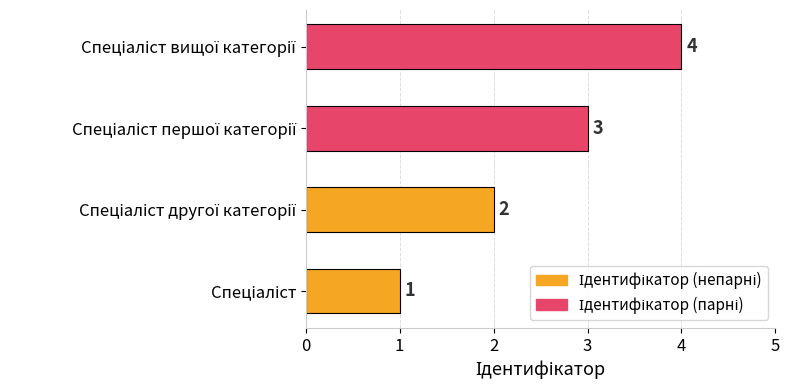

How many values are between 2 and 4?

3